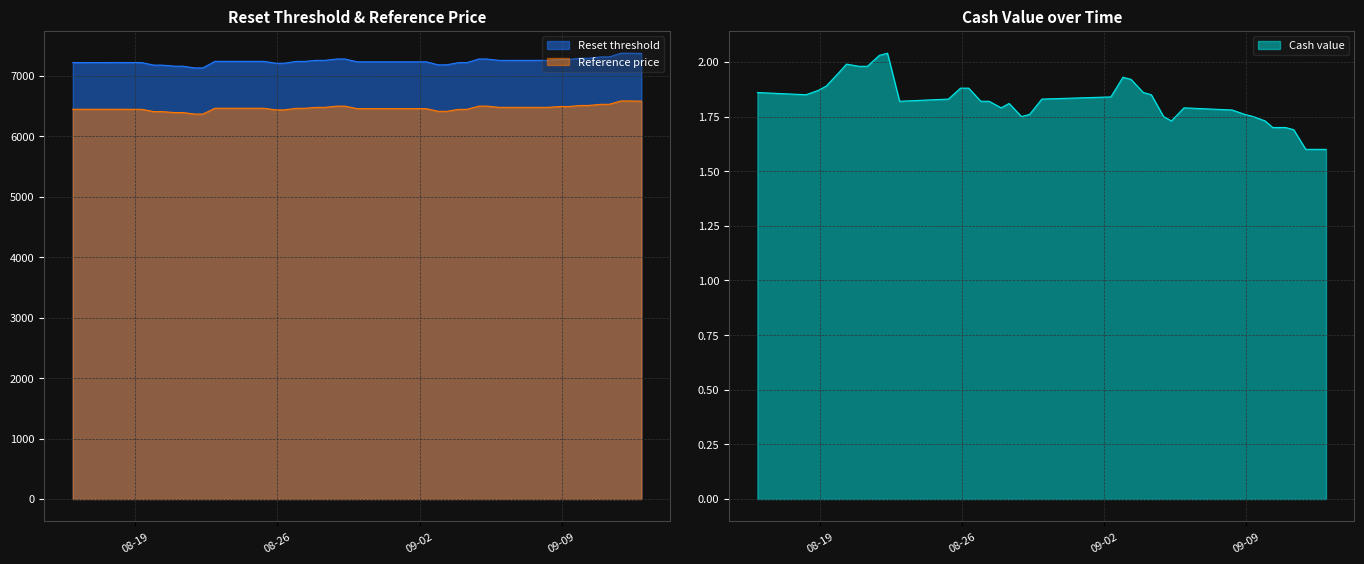

What is the difference between the second highest and second lowest values in the Reference price series?

217.3